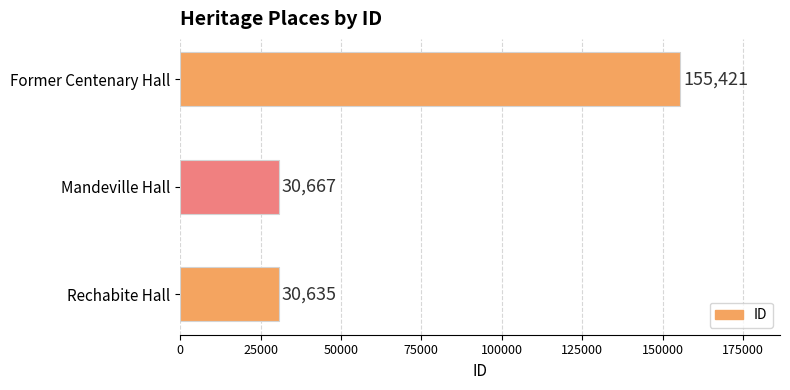

What is the average value?

72241